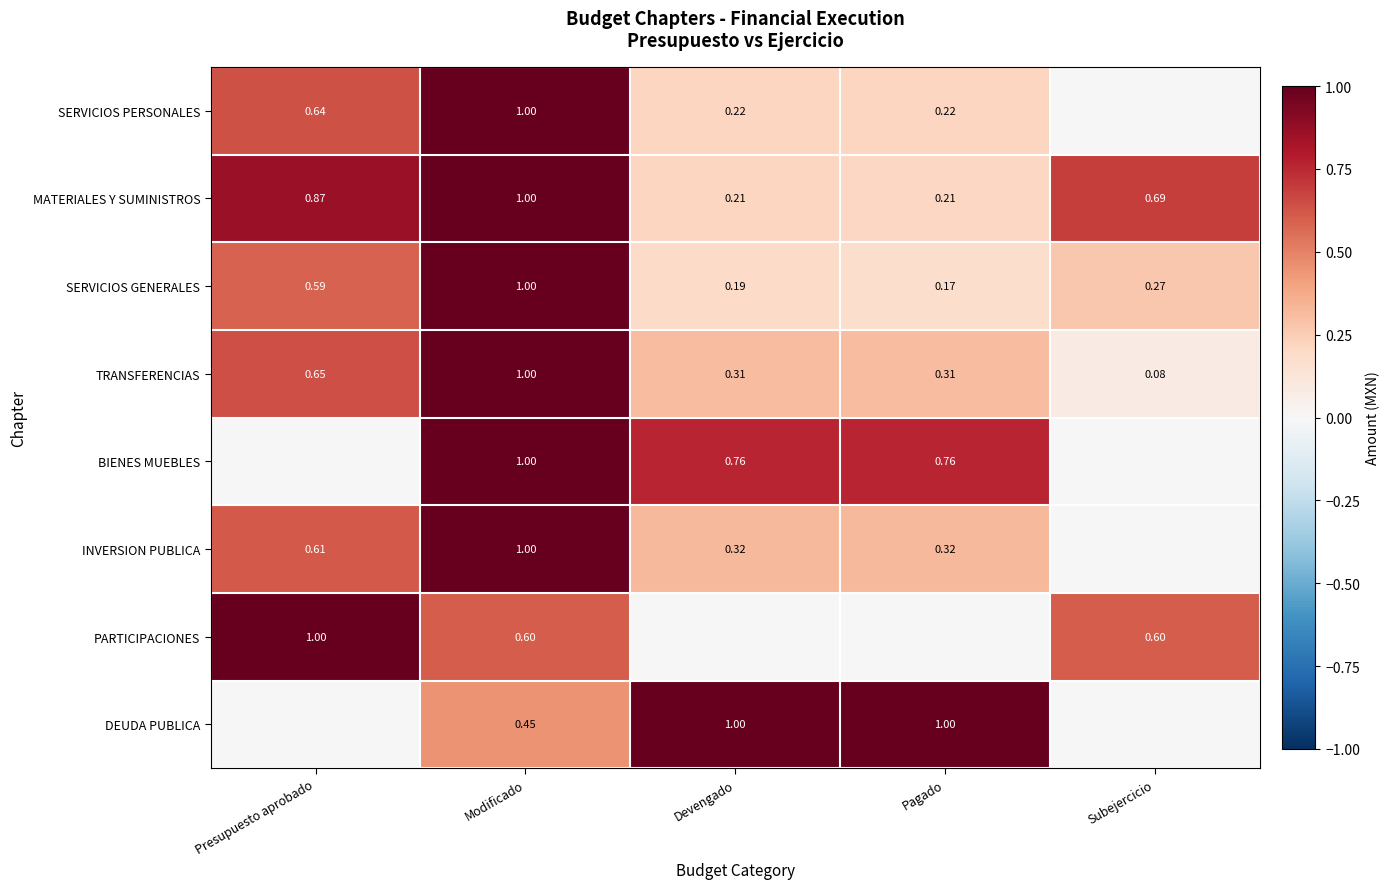

List the labels in order of SERVICIOS PERSONALES value, largest first.

Modificado, Presupuesto aprobado, Devengado, Pagado, Subejercicio